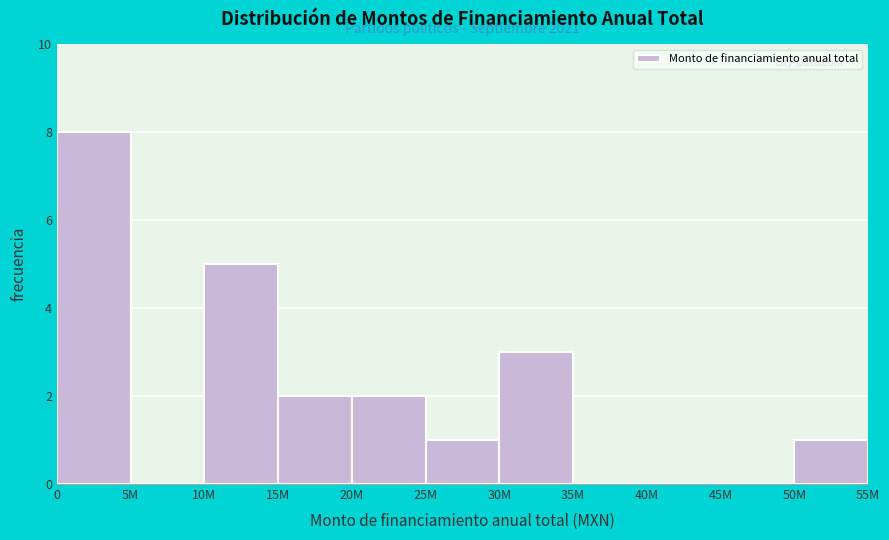

Reading right to left, what are all the values shown in this chart?

50M=1	45M=0	40M=0	35M=0	30M=3	25M=1	20M=2	15M=2	10M=5	5M=0	0=8